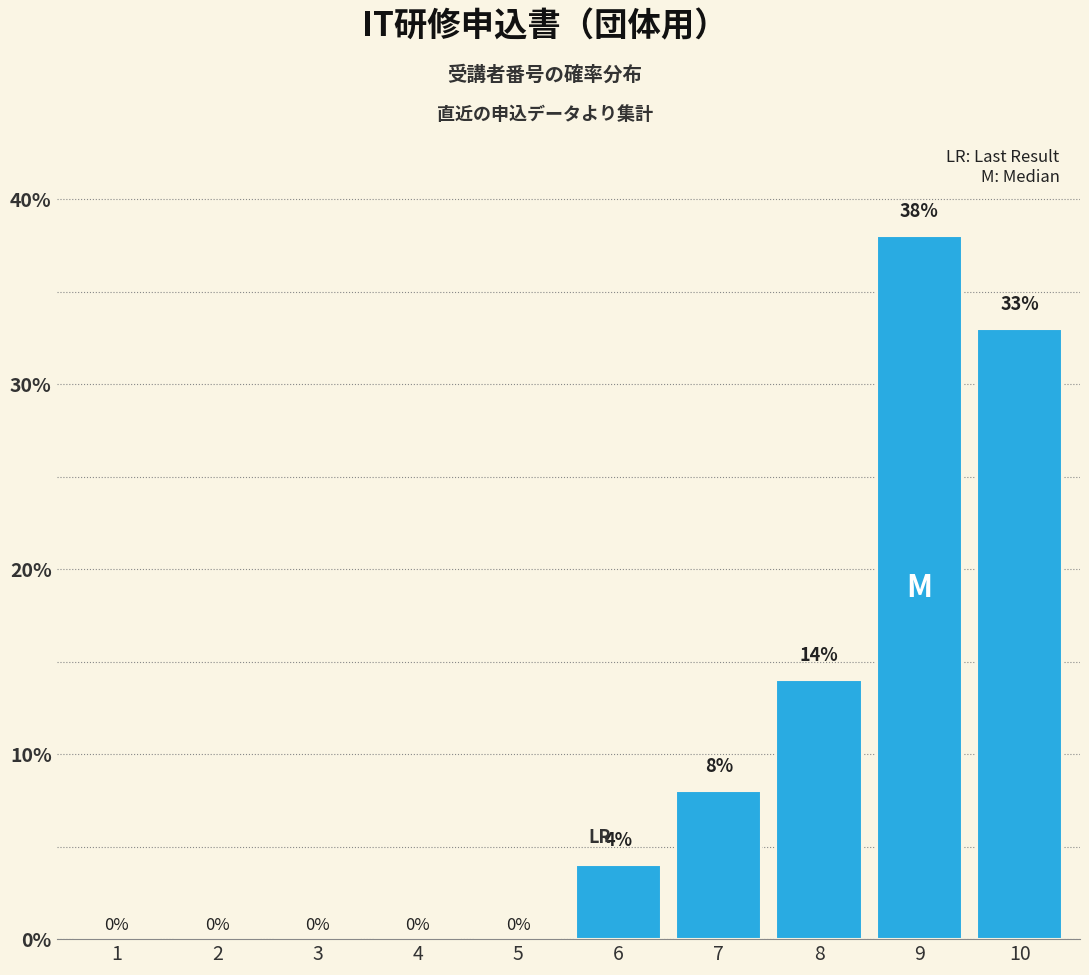

Reading left to right, extract all data points from this chart.

1=0	2=0	3=0	4=0	5=0	6=4	7=8	8=14	9=38	10=33